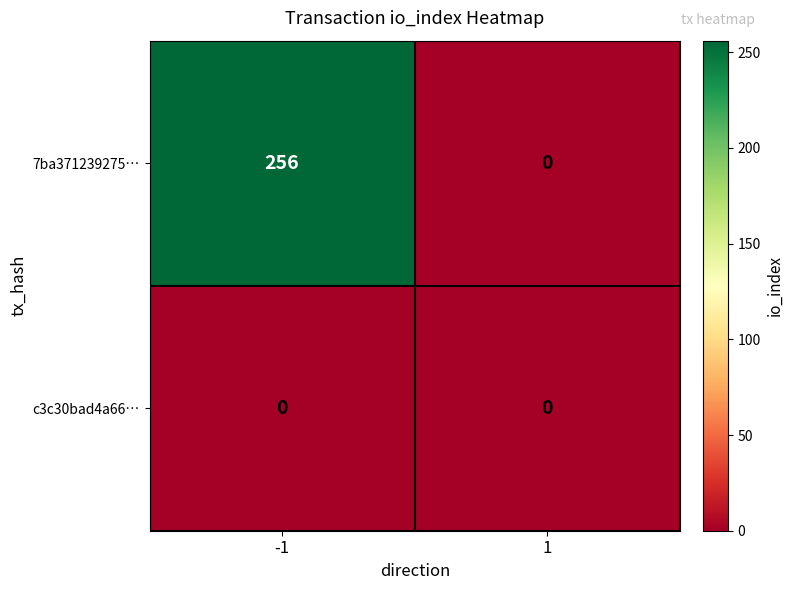

Reading left to right, extract all data points from this chart.

7ba371239275…: 256	0
c3c30bad4a66…: 0	0